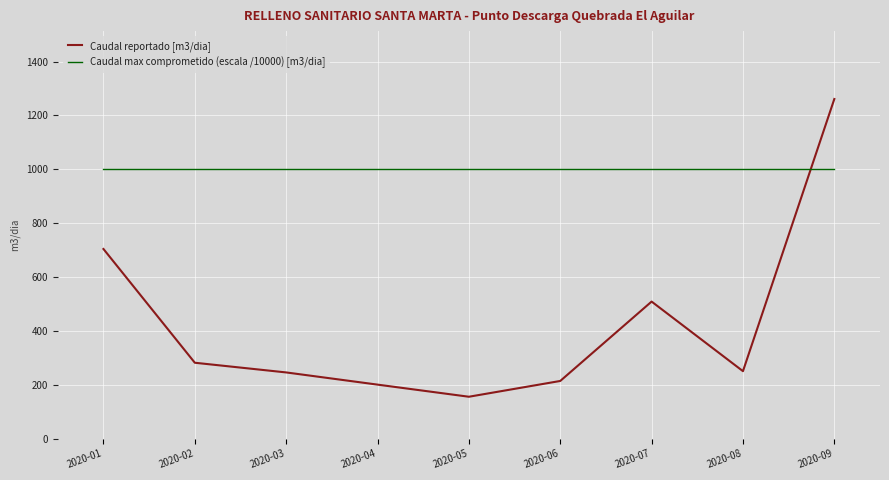

What is the sum of the Caudal reportado [m3/dia] values at 2020-03 and 2020-05?

400.7